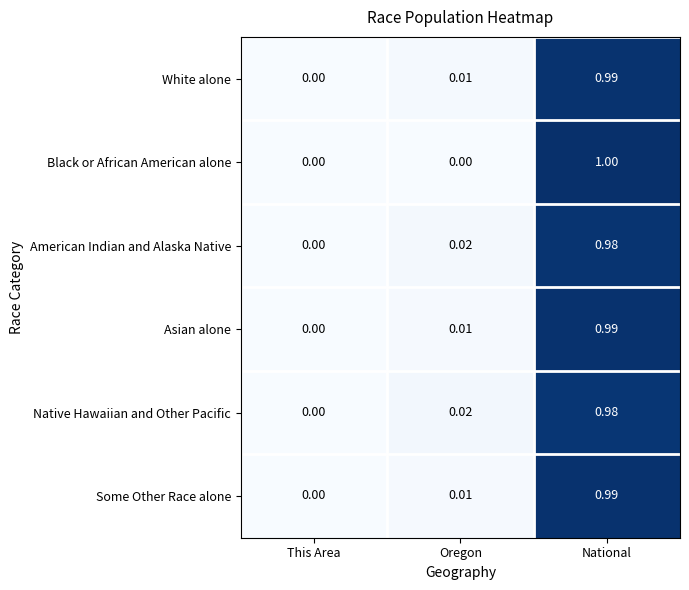

List the labels in order of Native Hawaiian and Other Pacific value, largest first.

National, Oregon, This Area